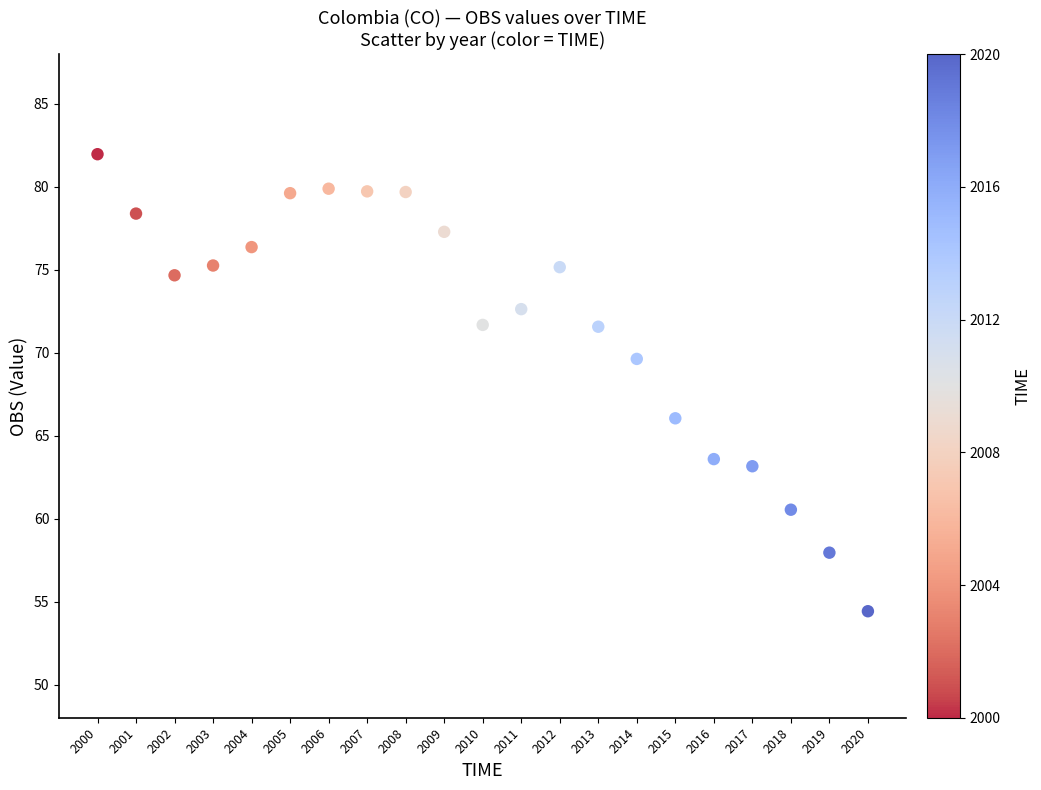

What is the range of X values (max minus min)?

20.0